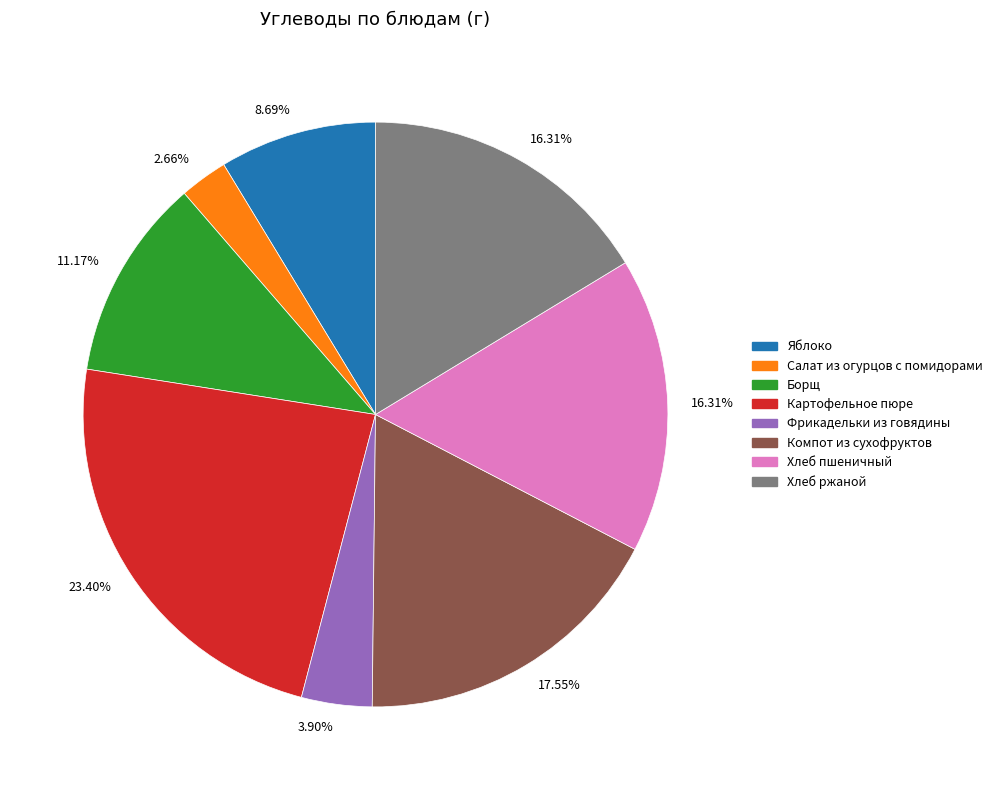

Is there any slice that represents more than half of the pie?

No